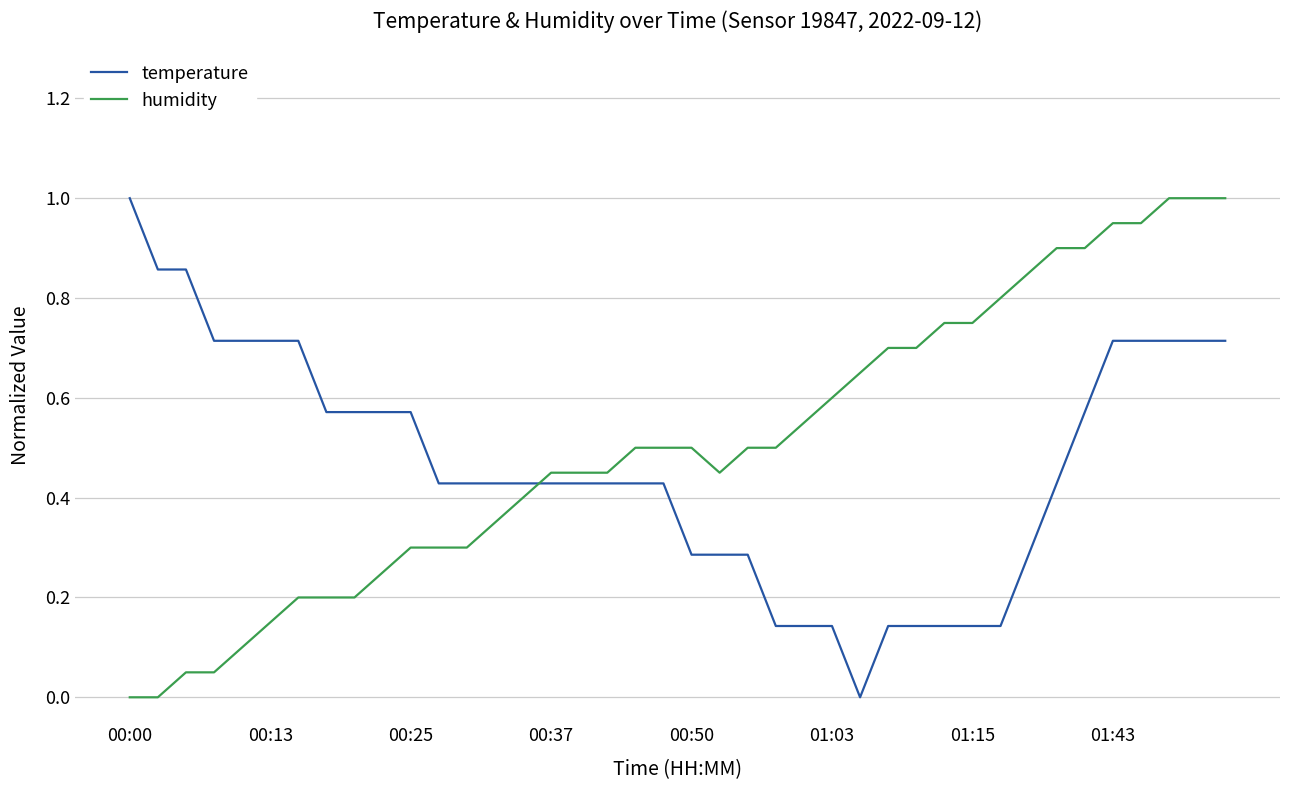

True or false: temperature and humidity intersect in this chart.

True